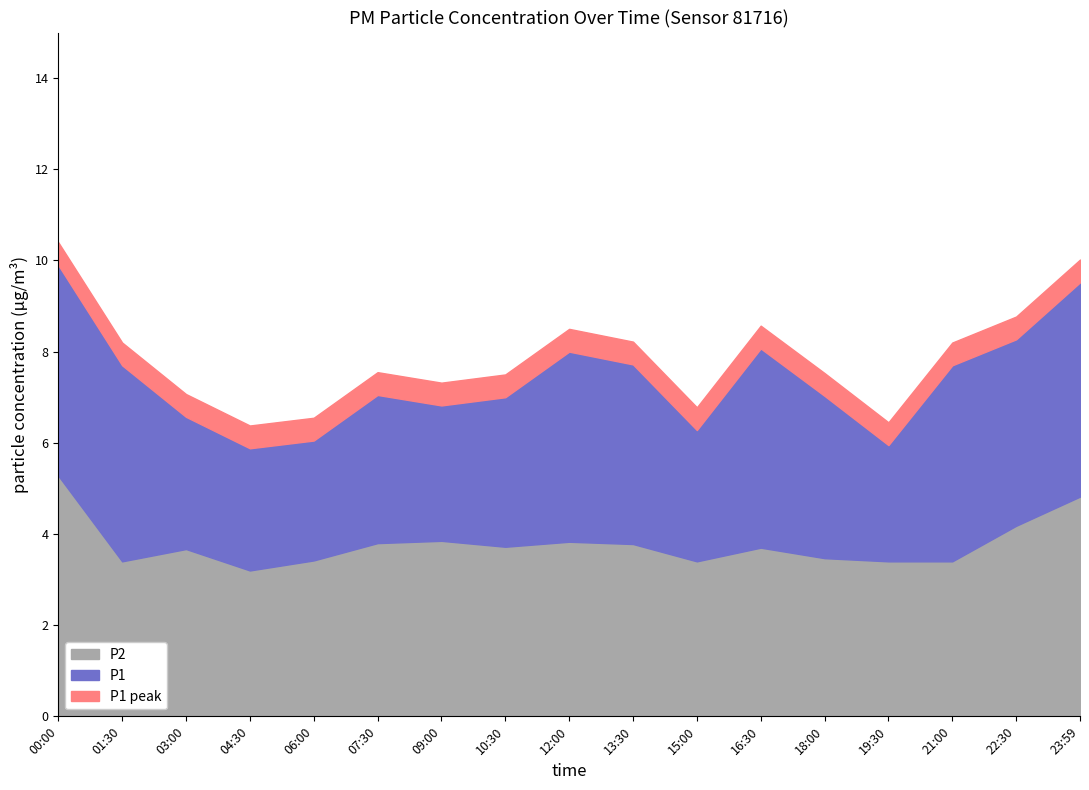

What is the difference between the maximum and minimum values in the P2 series?

2.1